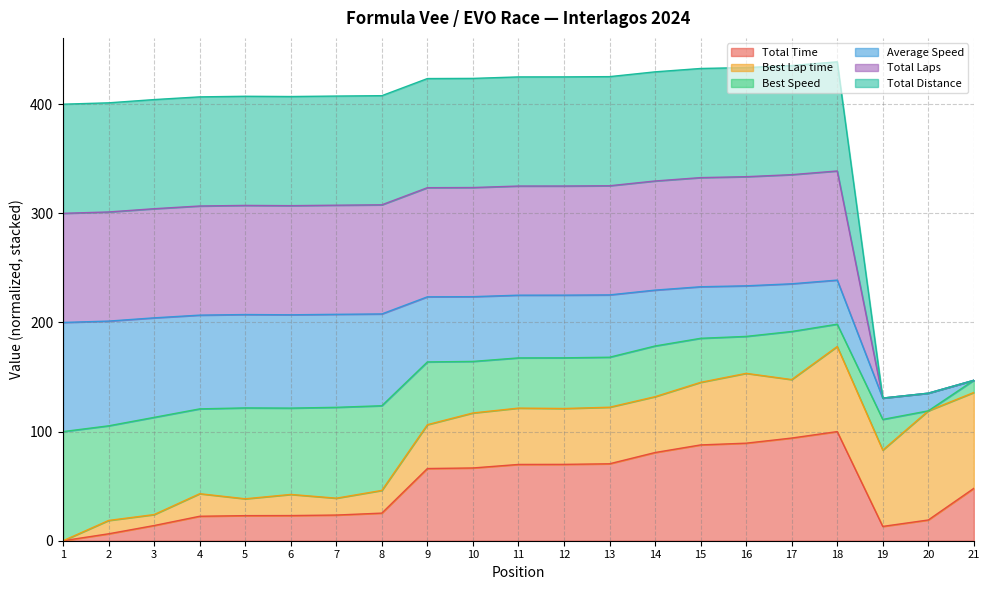

How many data points in Total Time are less than 47?

10